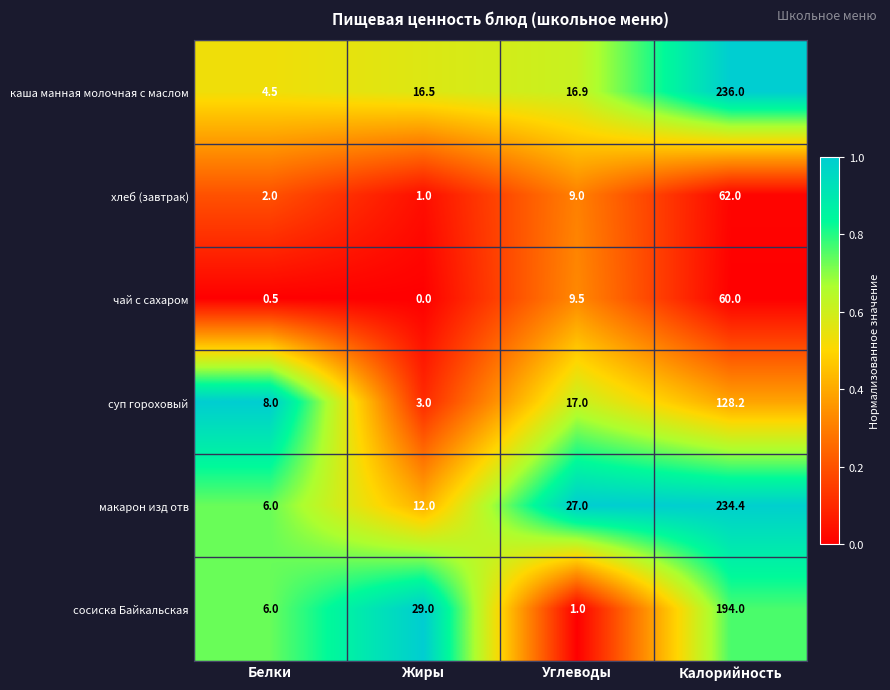

Which series has the largest range (max minus min)?

каша манная молочная с маслом